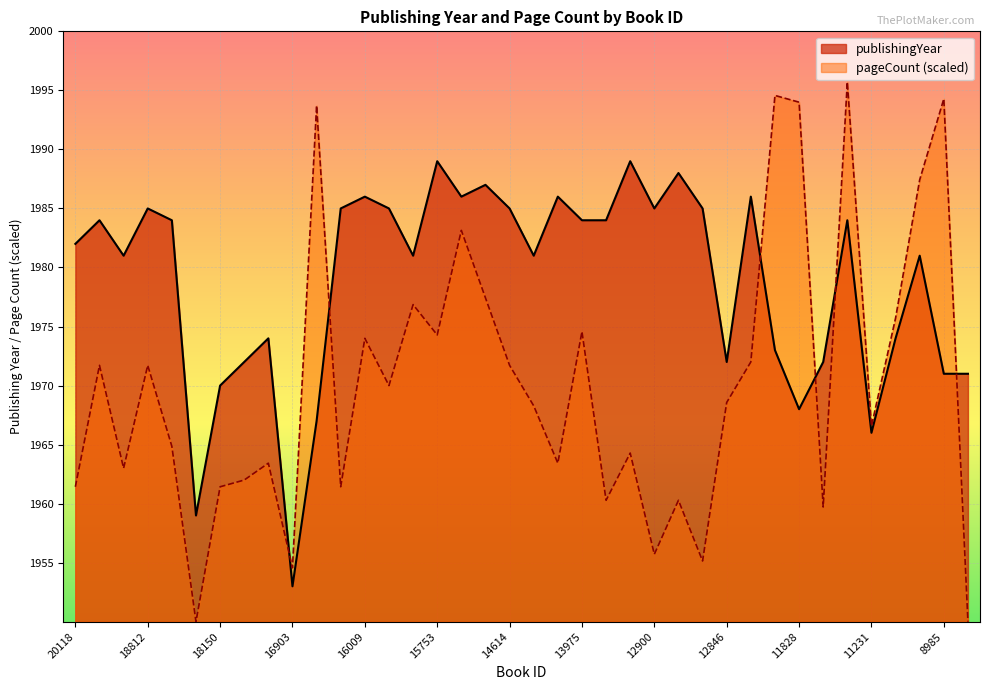

What position from the right is 14878?

22